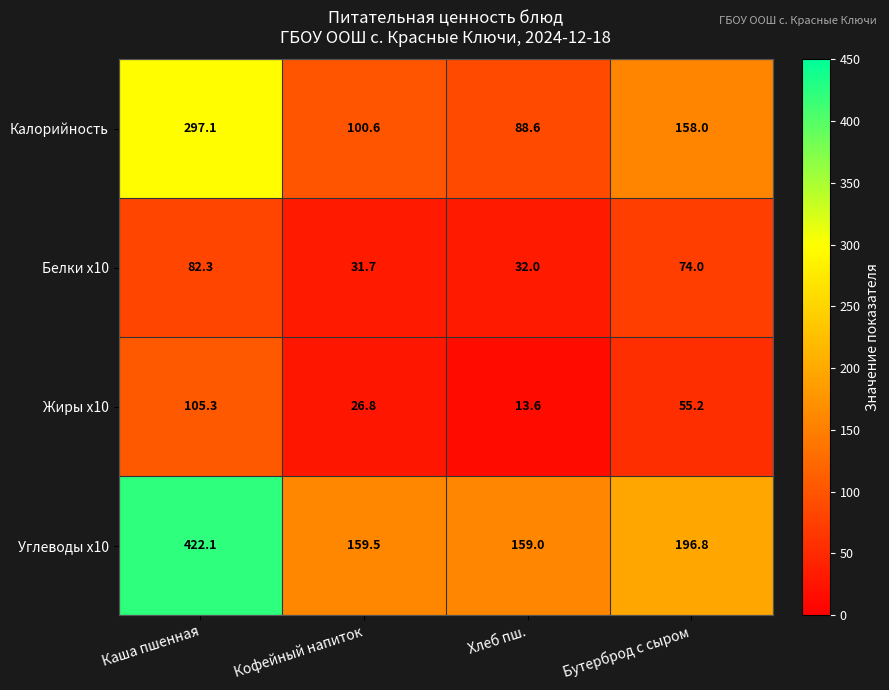

Which label corresponds to the smallest value in the chart?

Хлеб пш.